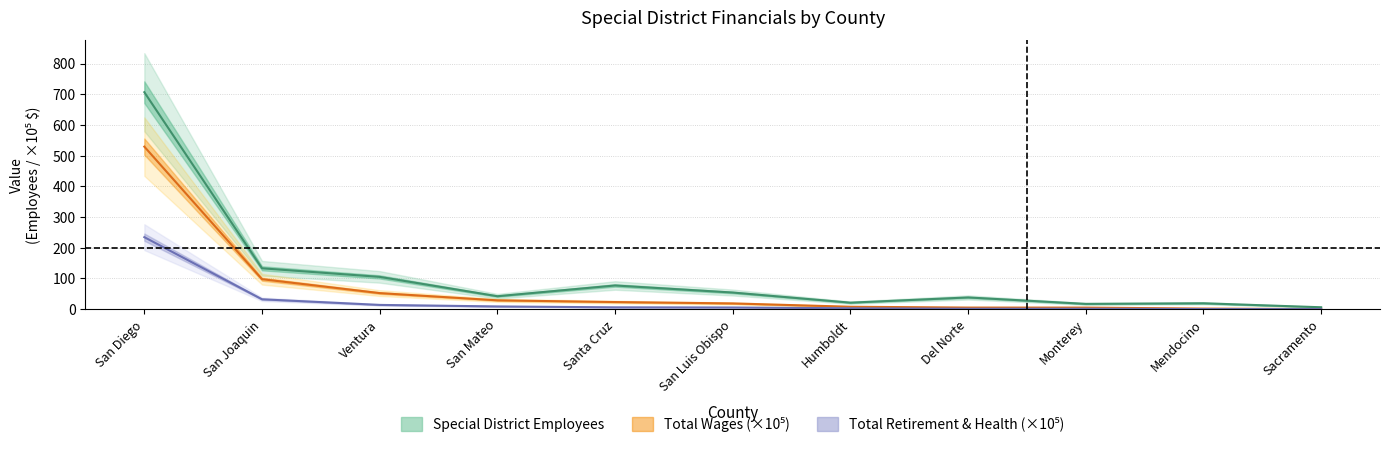

What is the difference between the Total Wages (×10⁵) values at San Mateo and San Diego?

501.0